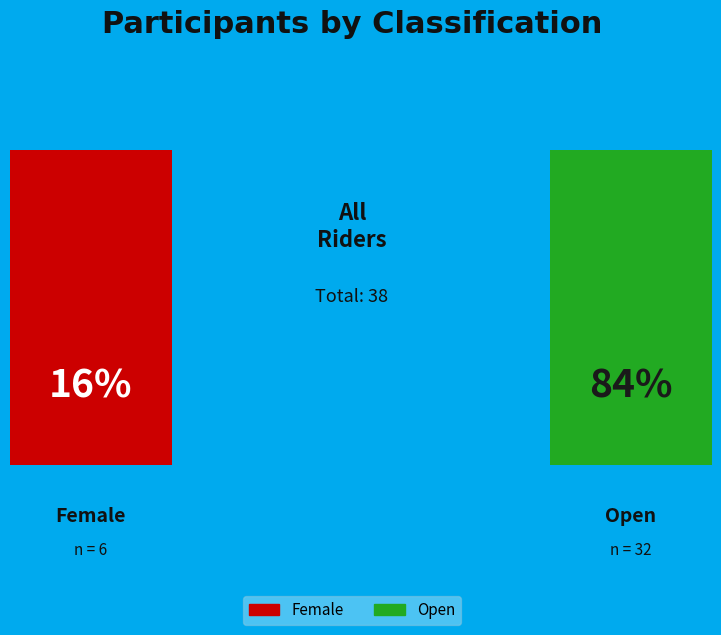

To the nearest percent, what is the difference between the Open and Female slice percentages?

68%